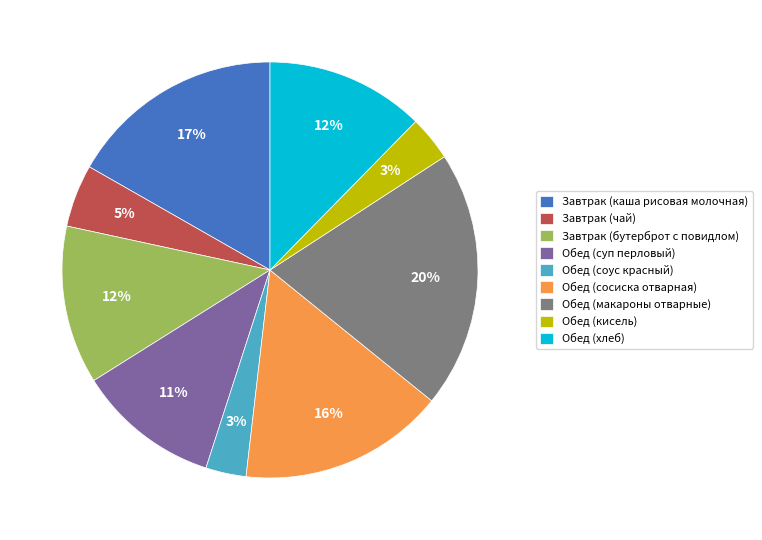

To the nearest percent, what portion does Завтрак (чай) represent?

5%